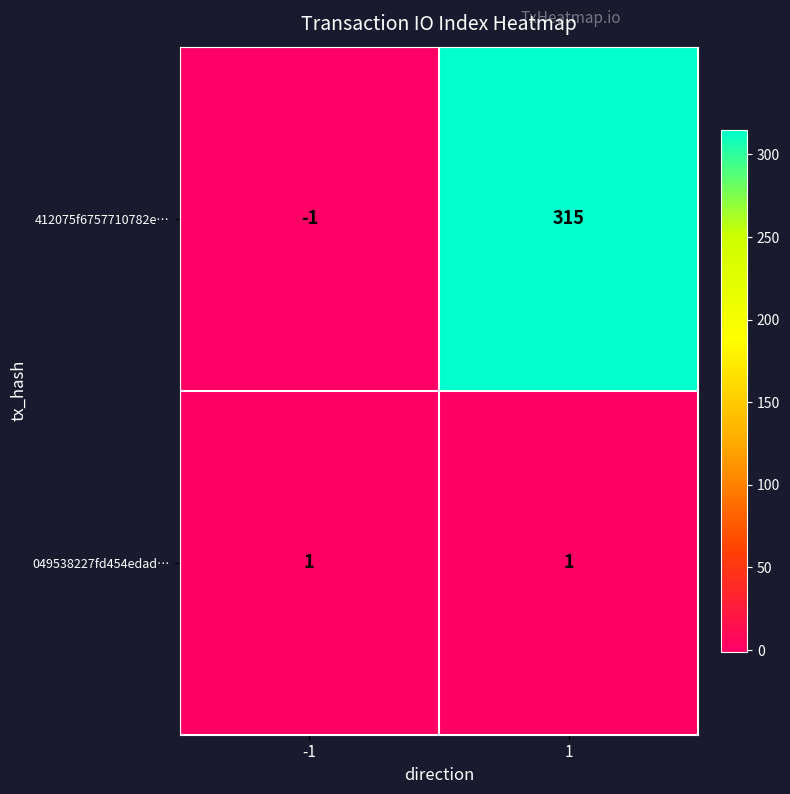

What is the difference between the maximum and minimum values in the 412075f6757710782e… series?

316